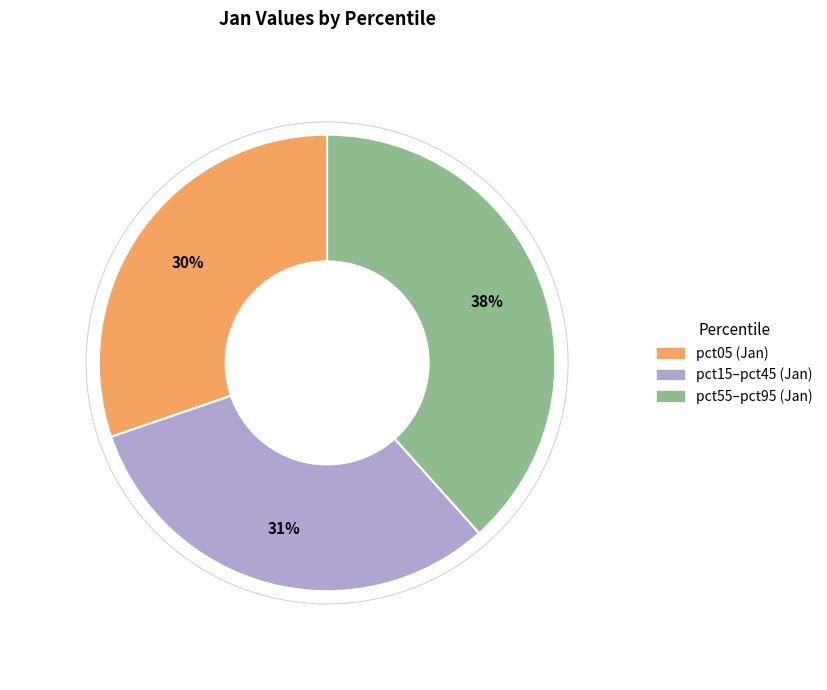

How many slices are in this pie chart?

3